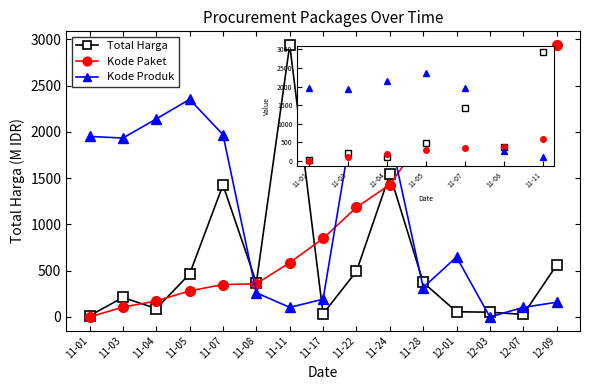

At which label is Kode Produk closest to 1175?

12-01